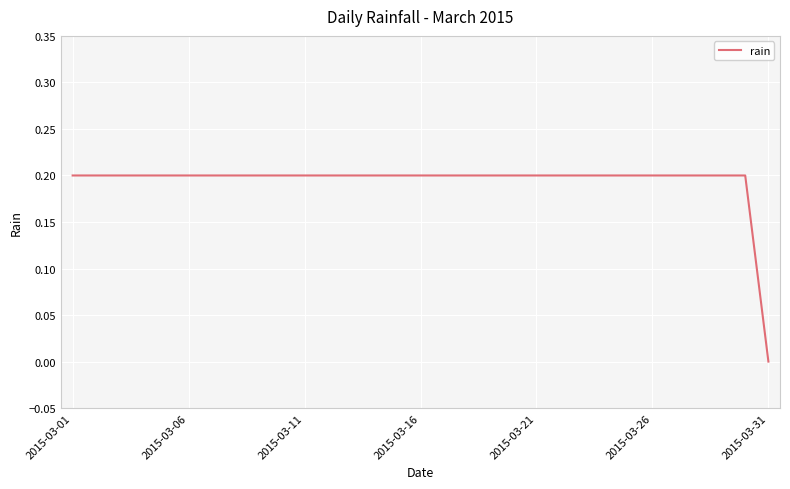

What is the value of the 19th point from the left?

0.2